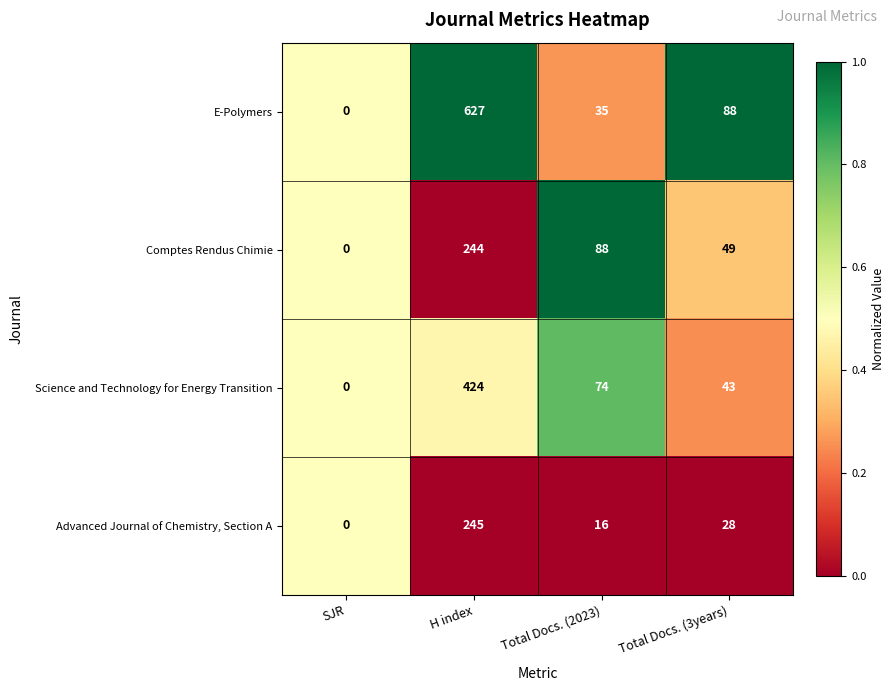

List the series in order of their peak value, highest first.

E-Polymers, Science and Technology for Energy Transition, Advanced Journal of Chemistry, Section A, Comptes Rendus Chimie